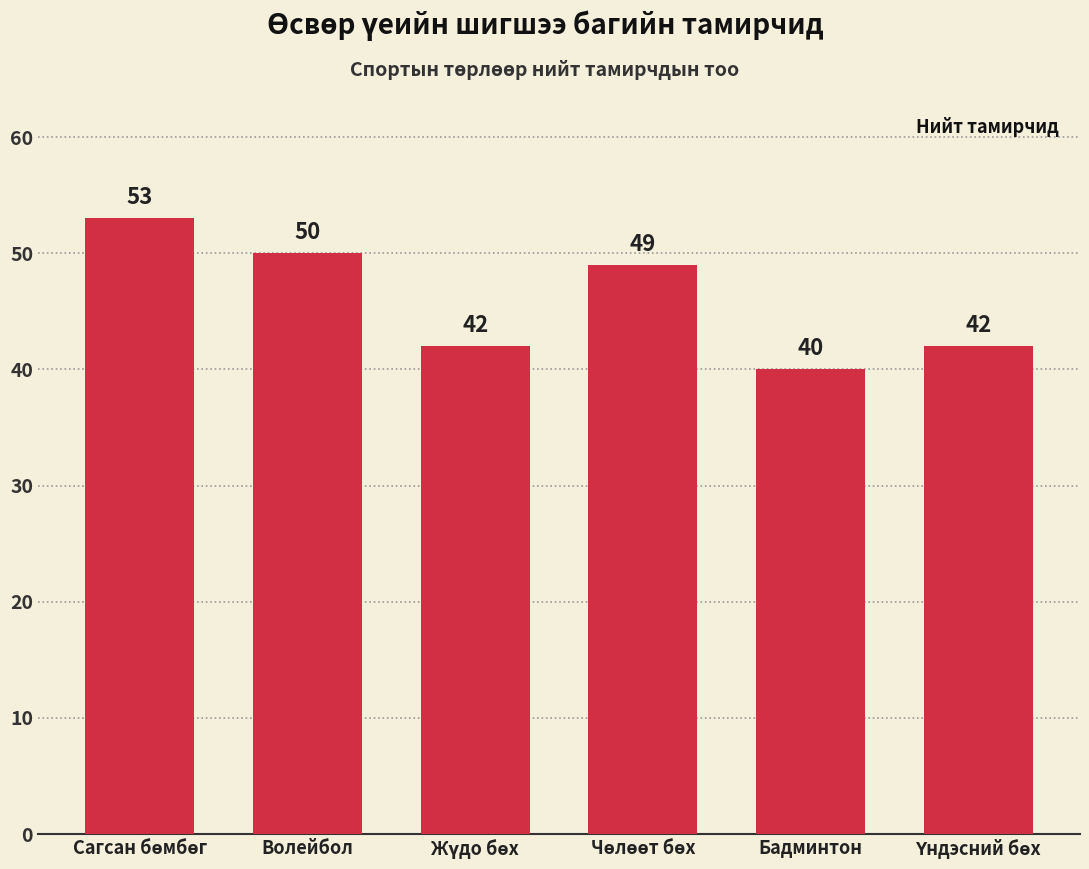

Which label corresponds to the smallest value in the chart?

Бадминтон